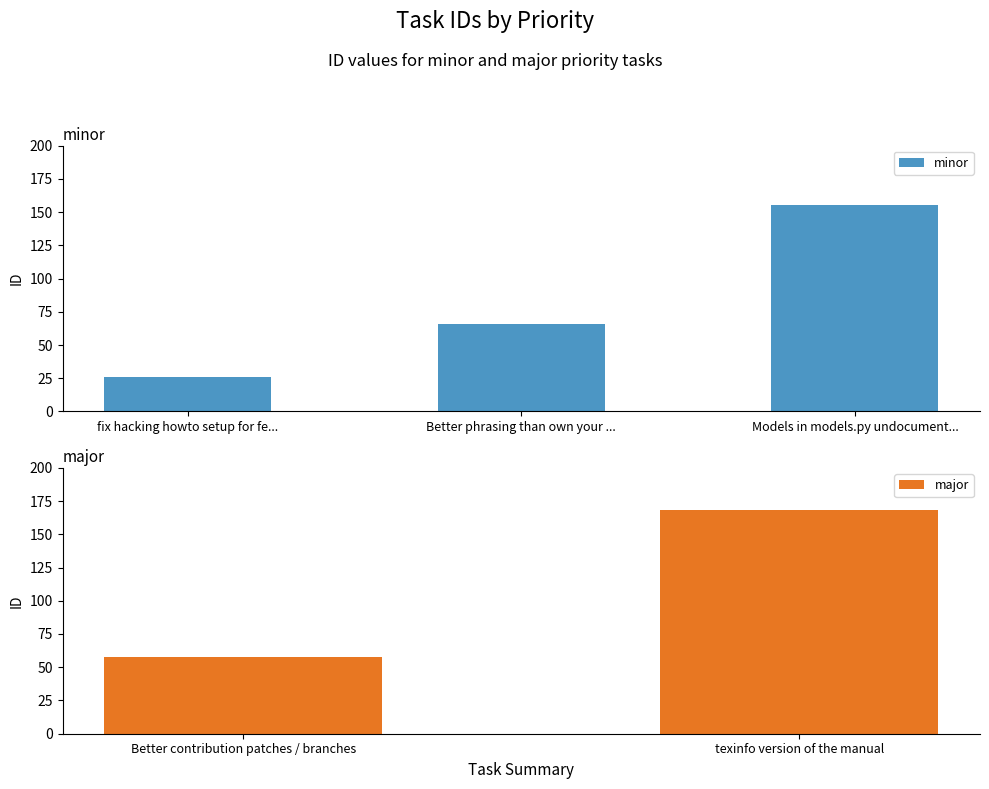

List the labels in order of value, smallest first.

fix hacking howto setup for fe..., Better phrasing than own your ..., Models in models.py undocument...